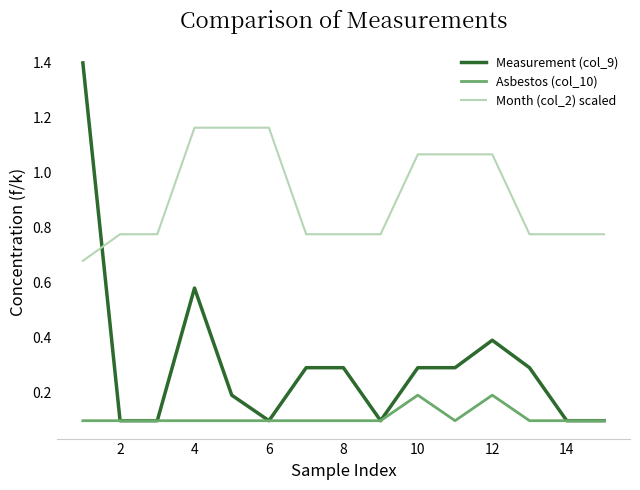

Which series has the largest total across all categories?

Month (col_2) scaled